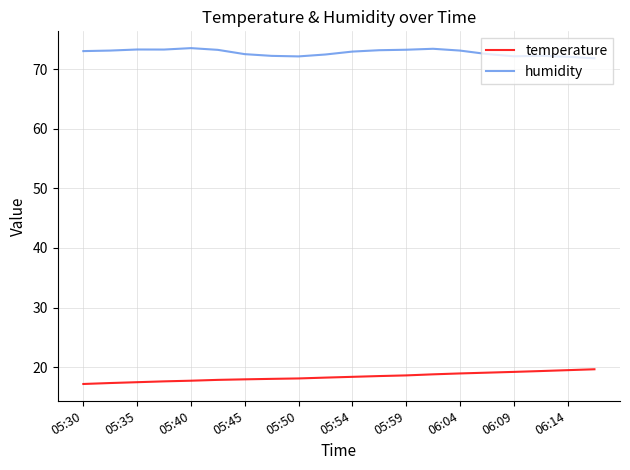

Which series has the largest total across all categories?

humidity